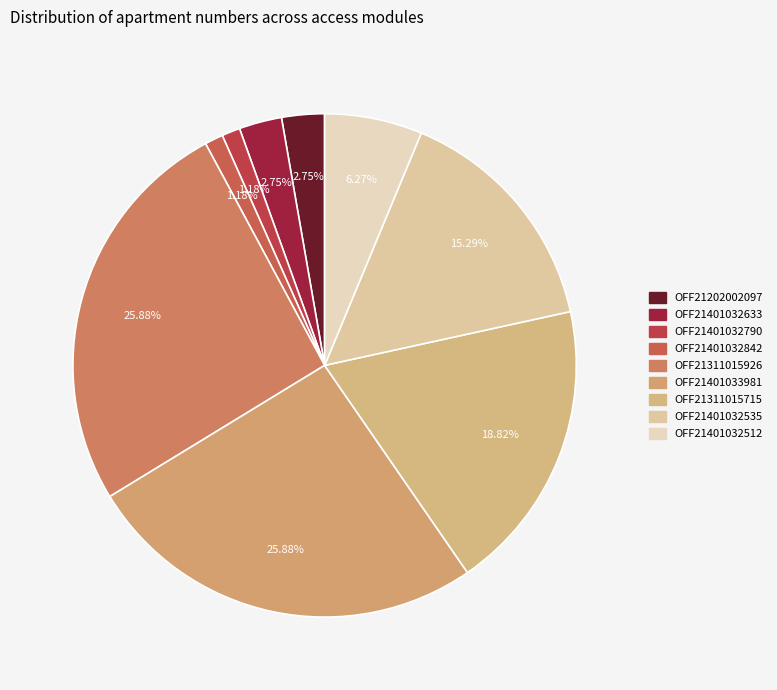

True or false: OFF21401032842 accounts for 15% of the total.

False